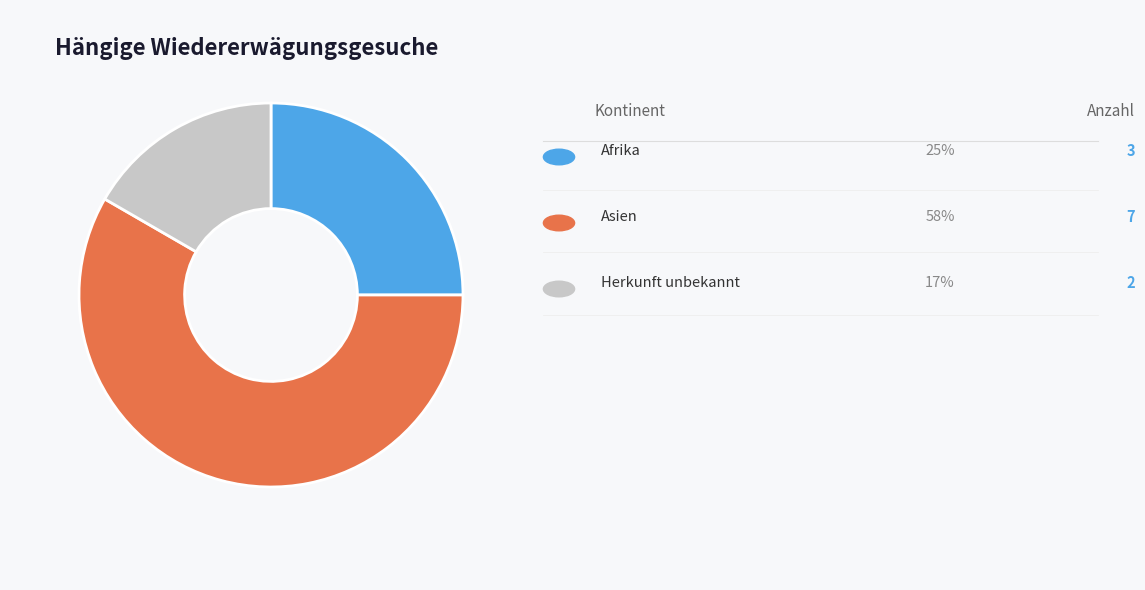

Does any single category account for the majority?

Yes